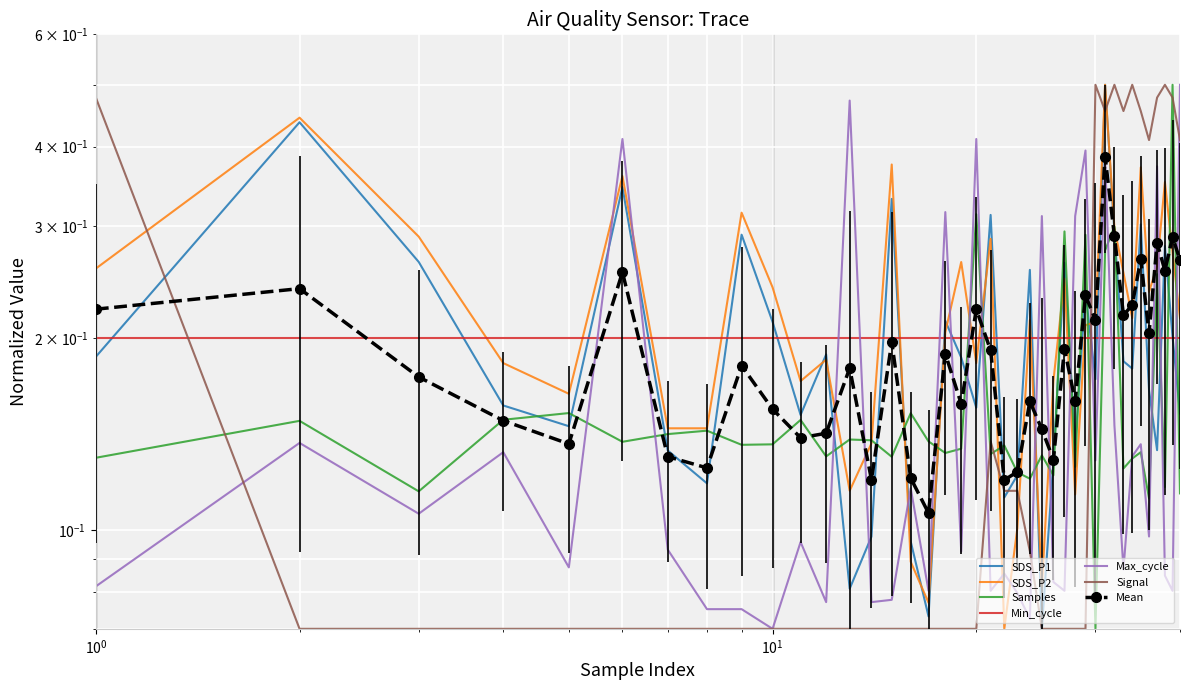

At how many categories does at least one series exceed 0?

40